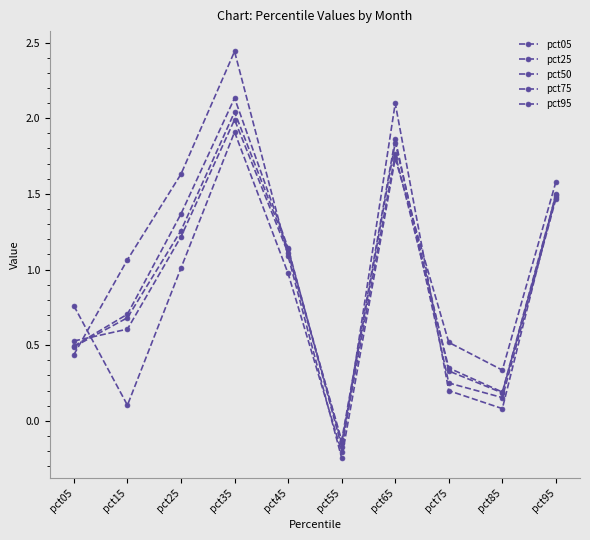

Is the value of pct75 at pct45 greater than the value of pct50 at pct45?

Yes